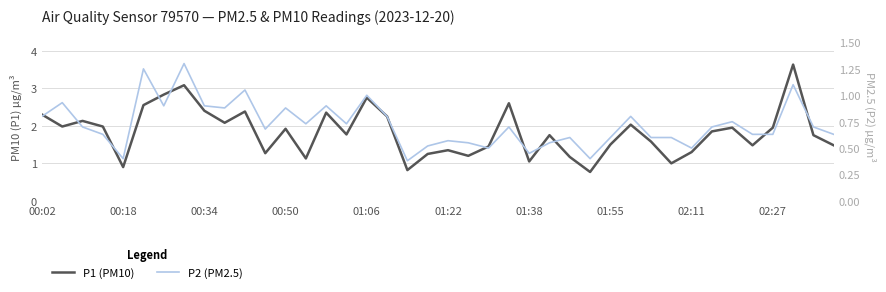

How many lines are shown in the chart?

2